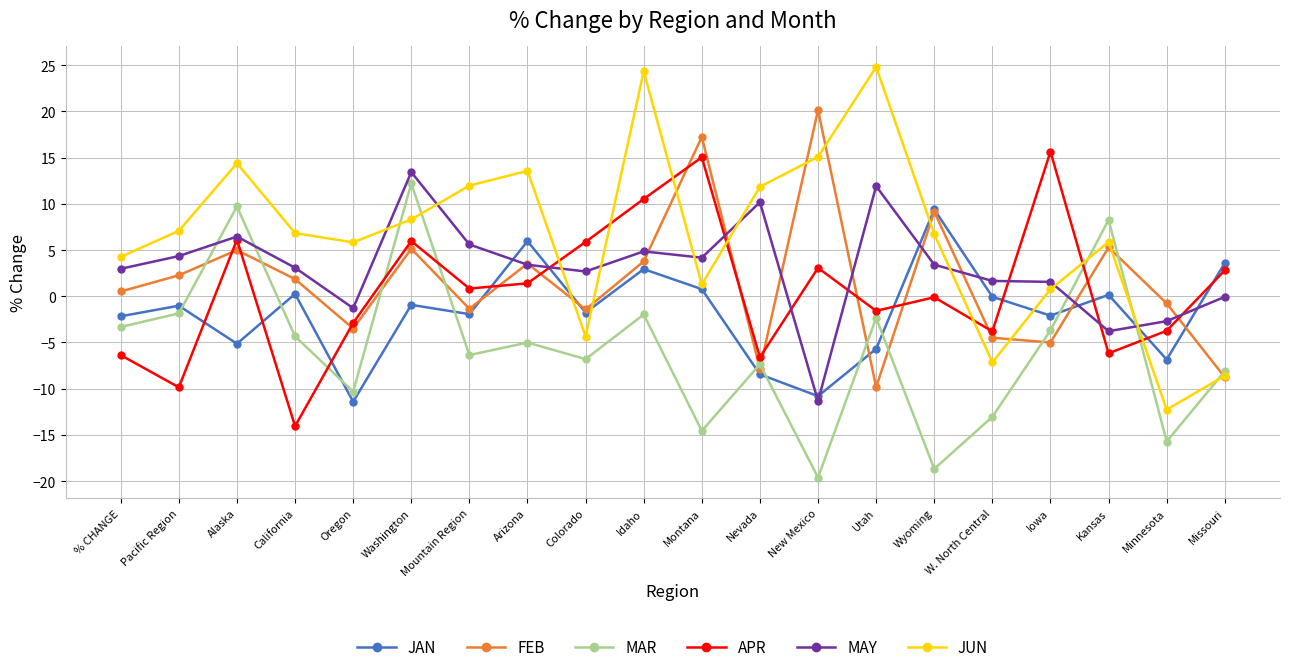

What value does the MAY series have at Alaska?

6.5